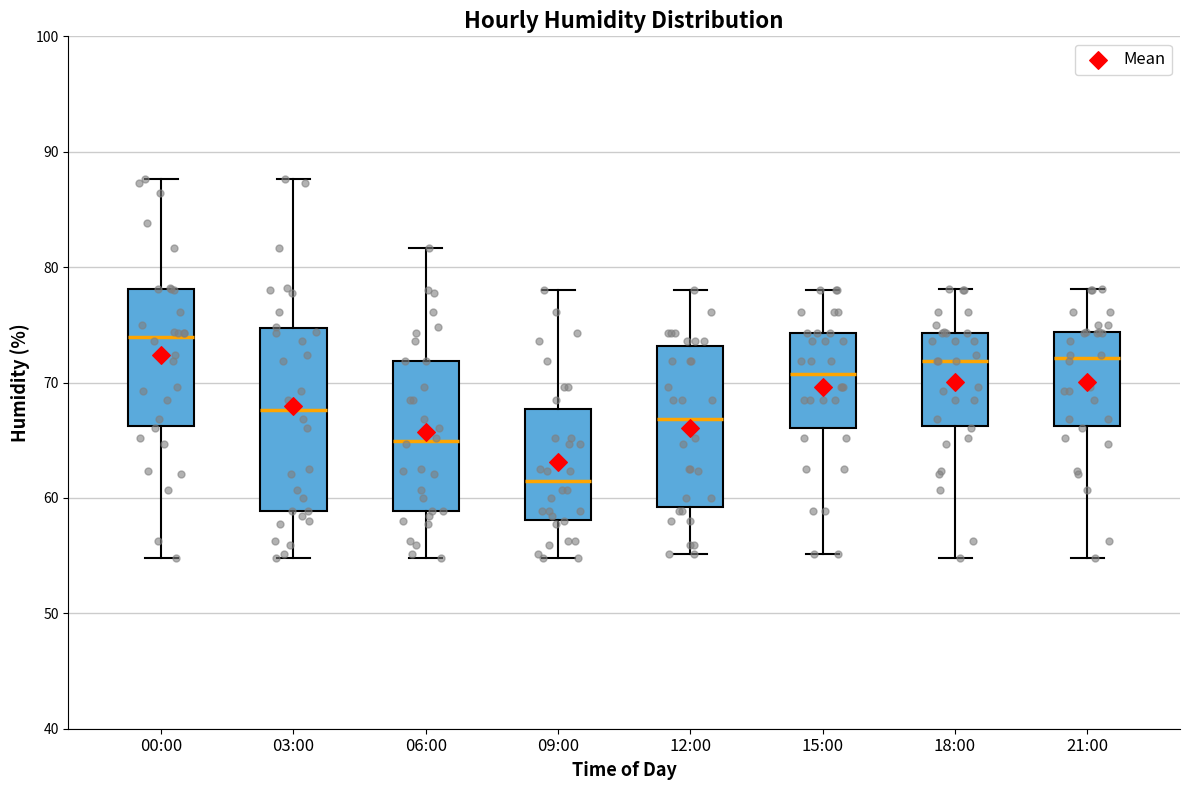

Which box is the tallest, from its lower edge to its upper edge?

03:00